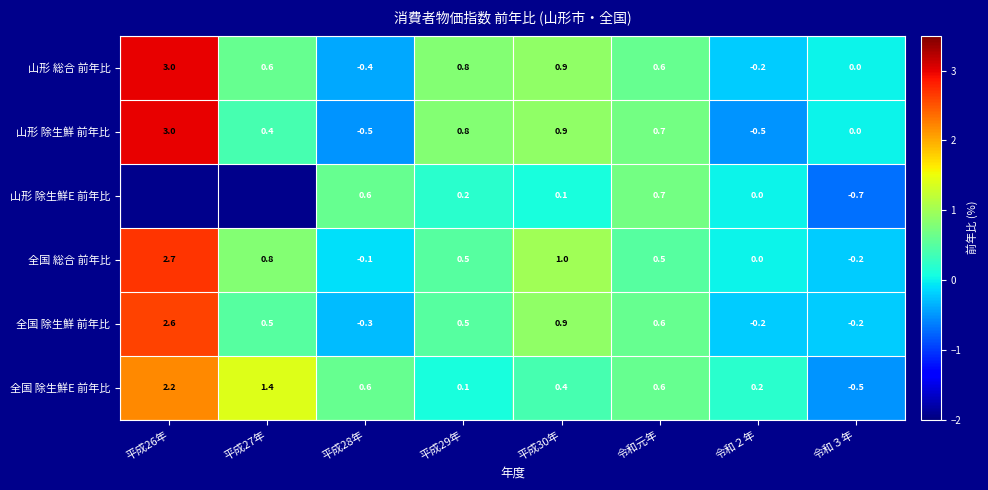

What is the spread (max minus min) of values at 平成27年?

1.0